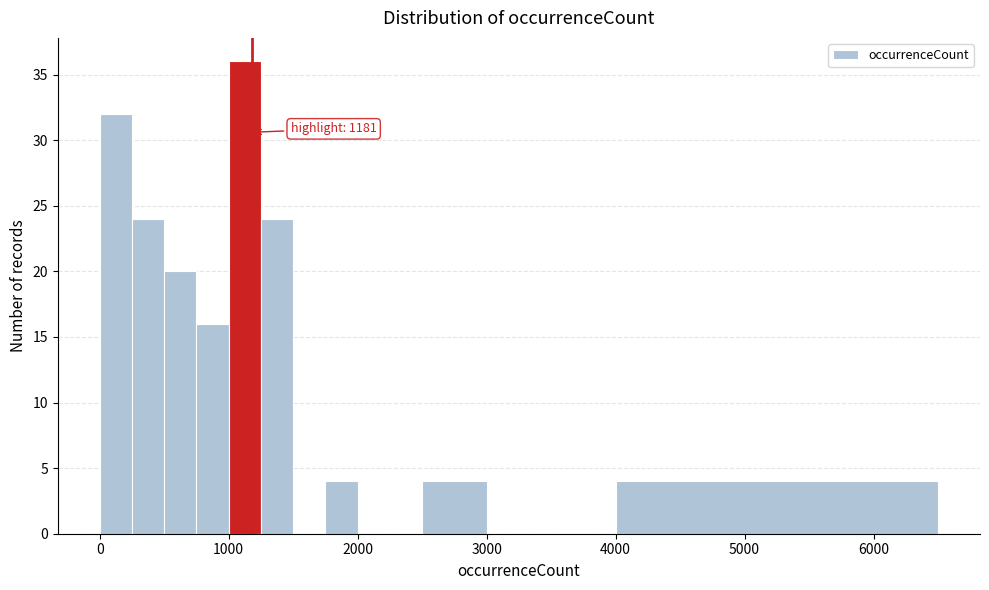

Around what value on the x-axis is the tallest bar? Give the approximate position of its centre, as read against the axis.

1100